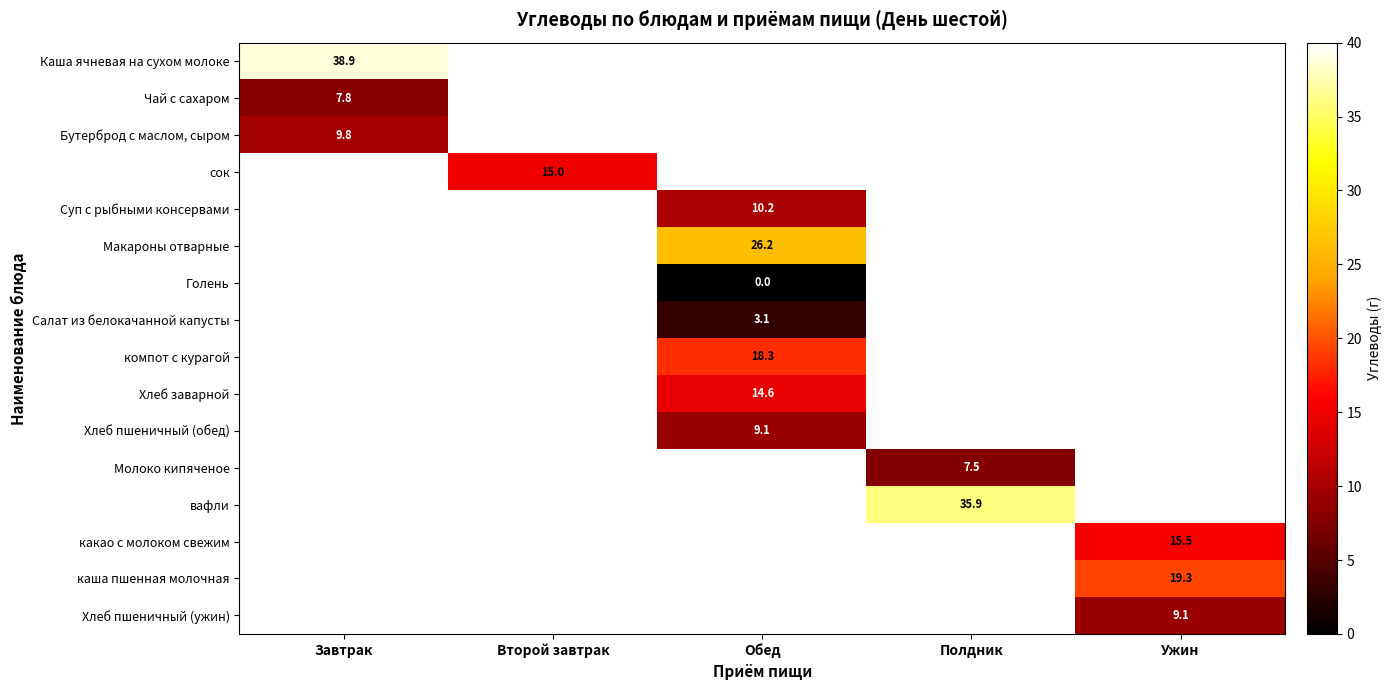

At how many categories does at least one series exceed 14?

5